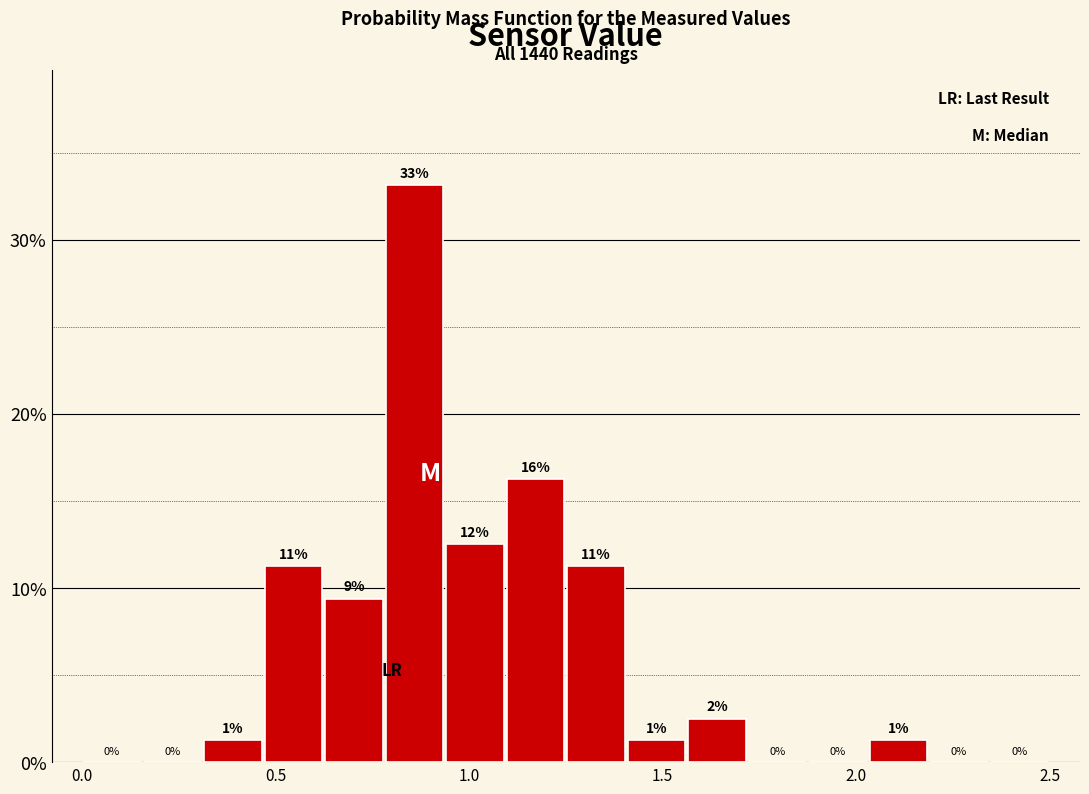

Around what value on the x-axis is the tallest bar? Give the approximate position of its centre, as read against the axis.

0.85